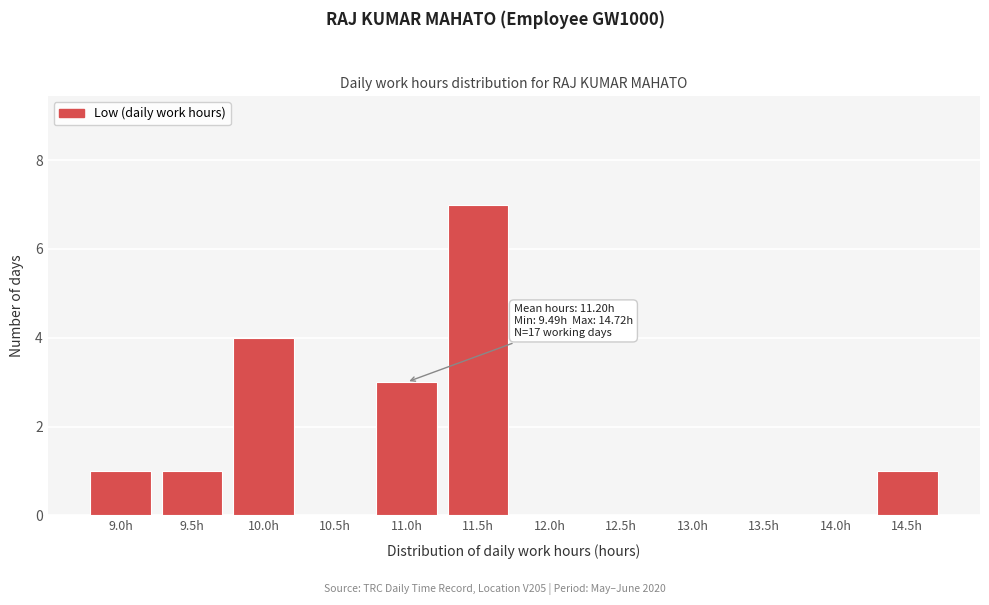

Reading right to left, extract all data points from this chart.

14.5h=1	14.0h=0	13.5h=0	13.0h=0	12.5h=0	12.0h=0	11.5h=7	11.0h=3	10.5h=0	10.0h=4	9.5h=1	9.0h=1